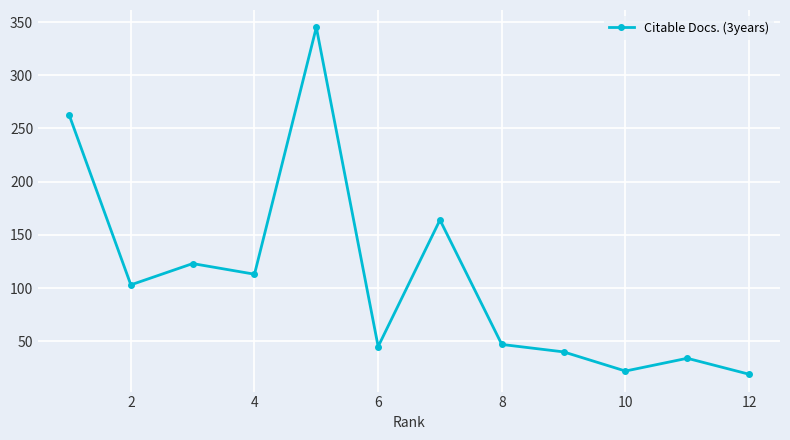

What is the value of the 2nd point from the left?

103